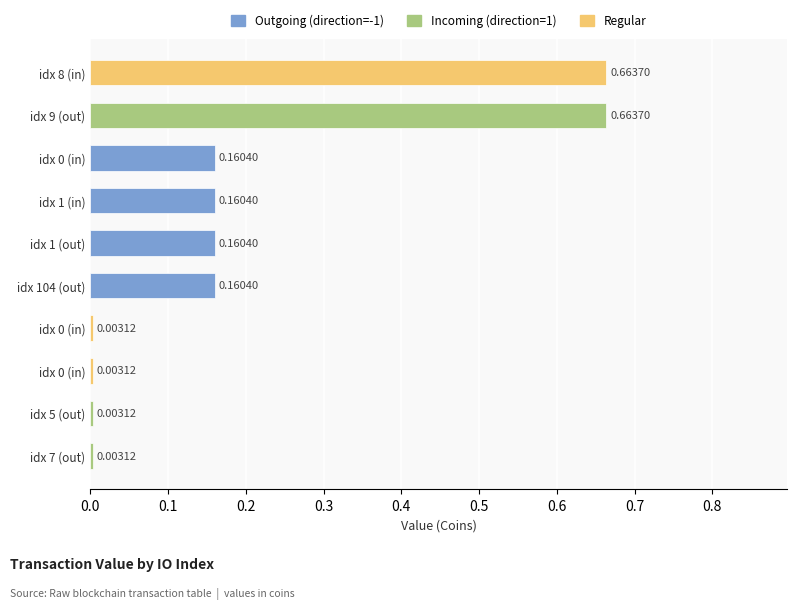

Which label corresponds to the largest value in the chart?

9